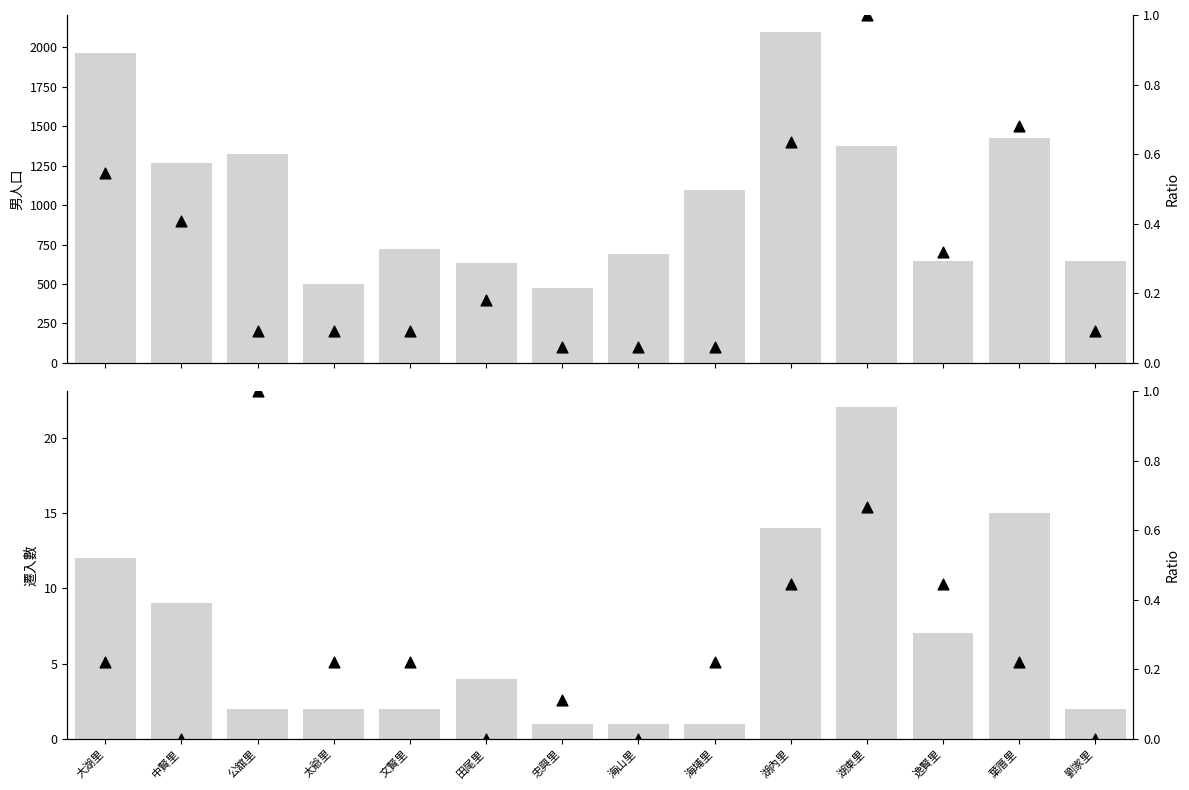

At which category is the sum across all series the highest?

湖內里